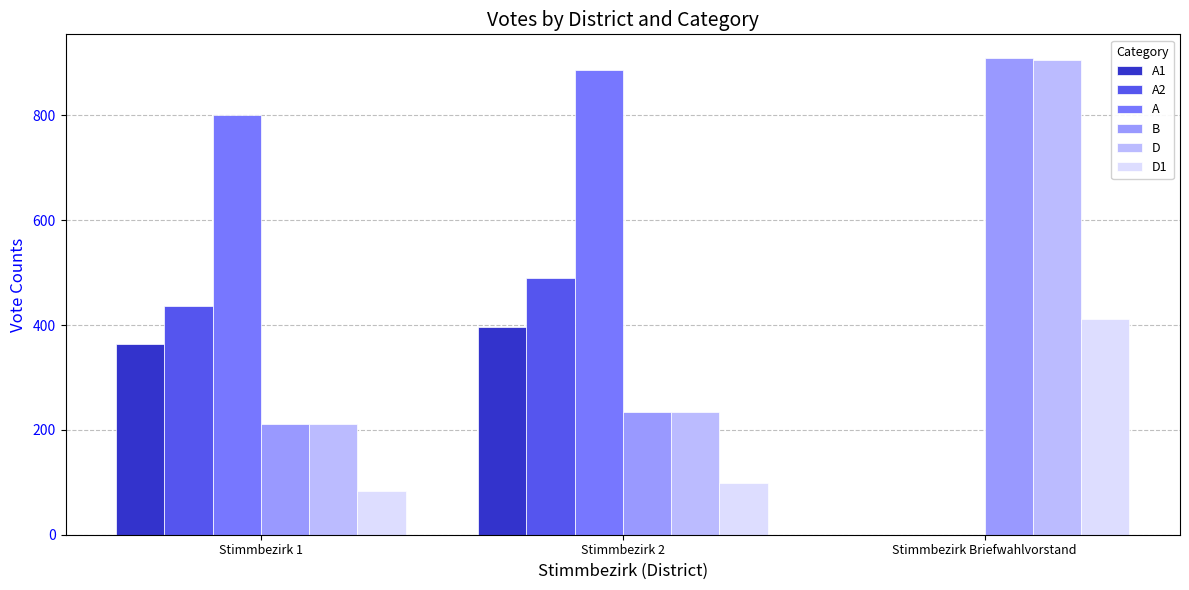

What is the sum of the D1 values at Stimmbezirk Briefwahlvorstand and Stimmbezirk 1?

496